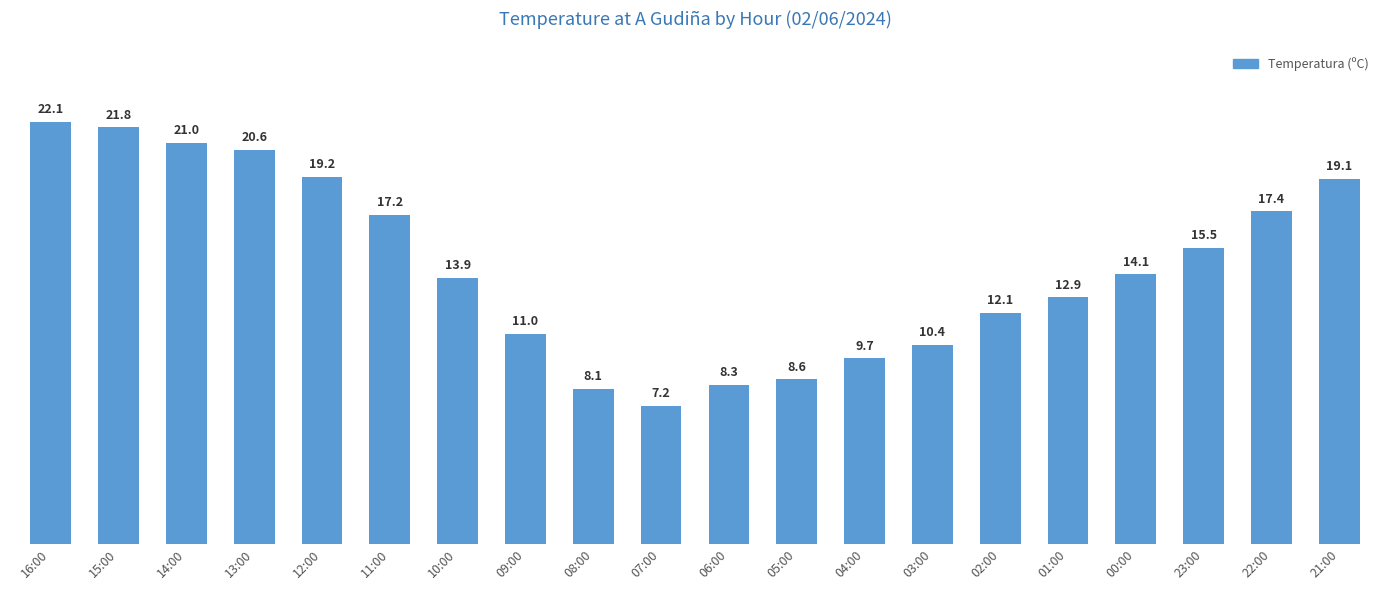

What is the value of the 9th bar from the left?

8.1